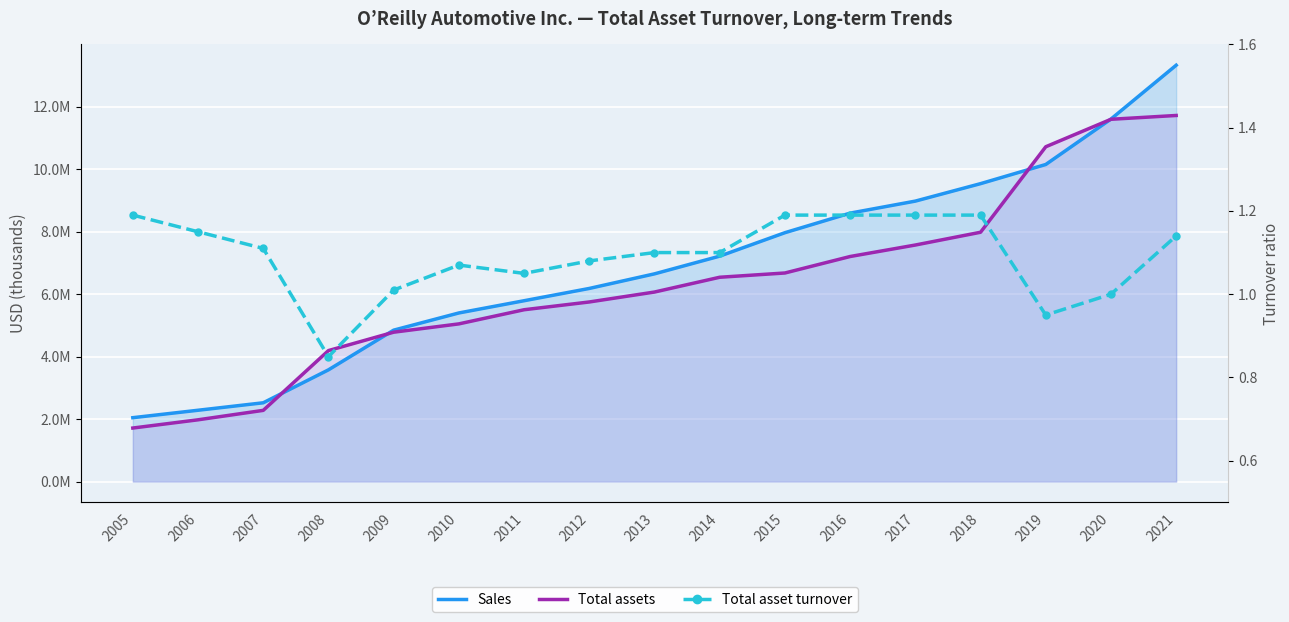

What are all the series names shown in the legend?

Sales, Total assets, Total asset turnover